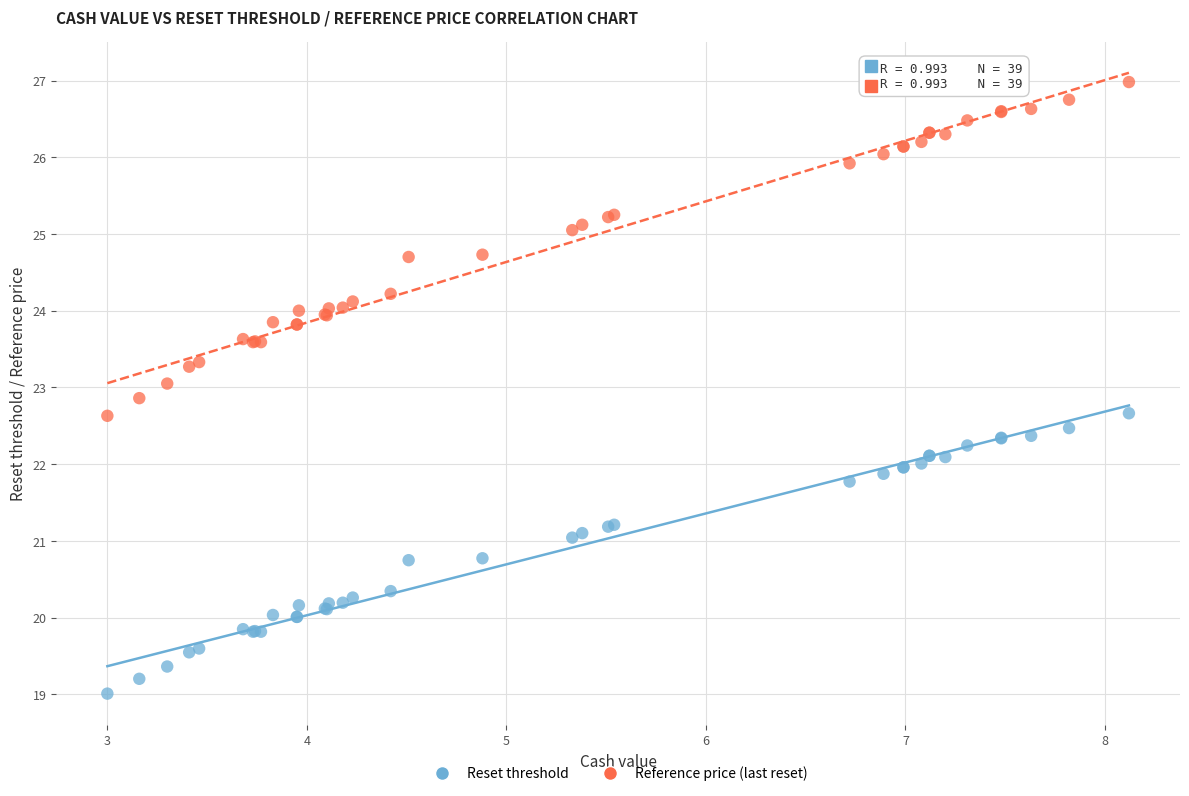

Which series reaches the maximum Y coordinate?

Reference price (last reset)